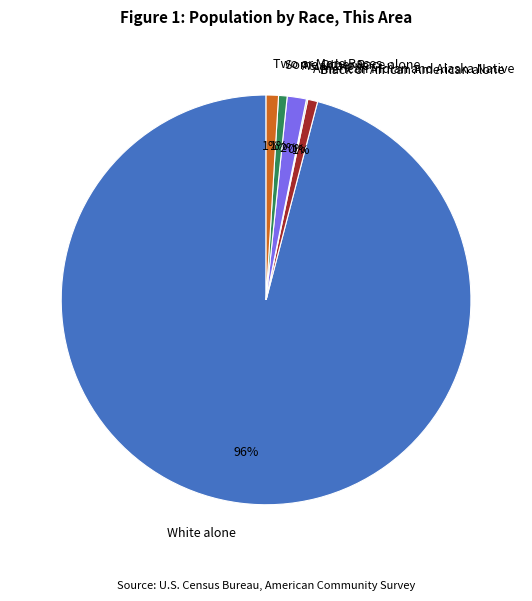

True or false: Some Other Race alone accounts for 11% of the total.

False